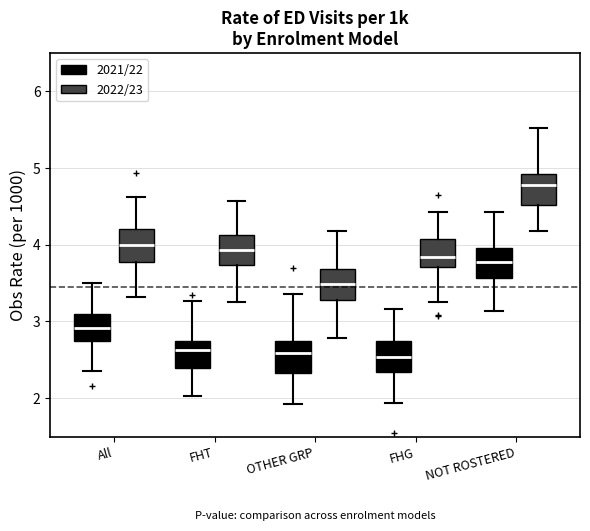

Where is the upper edge of the box for OTHER GRP (2021/22) on the y-axis? The values are not printed on the chart, so give them approximately, as read against the axis.

2.7